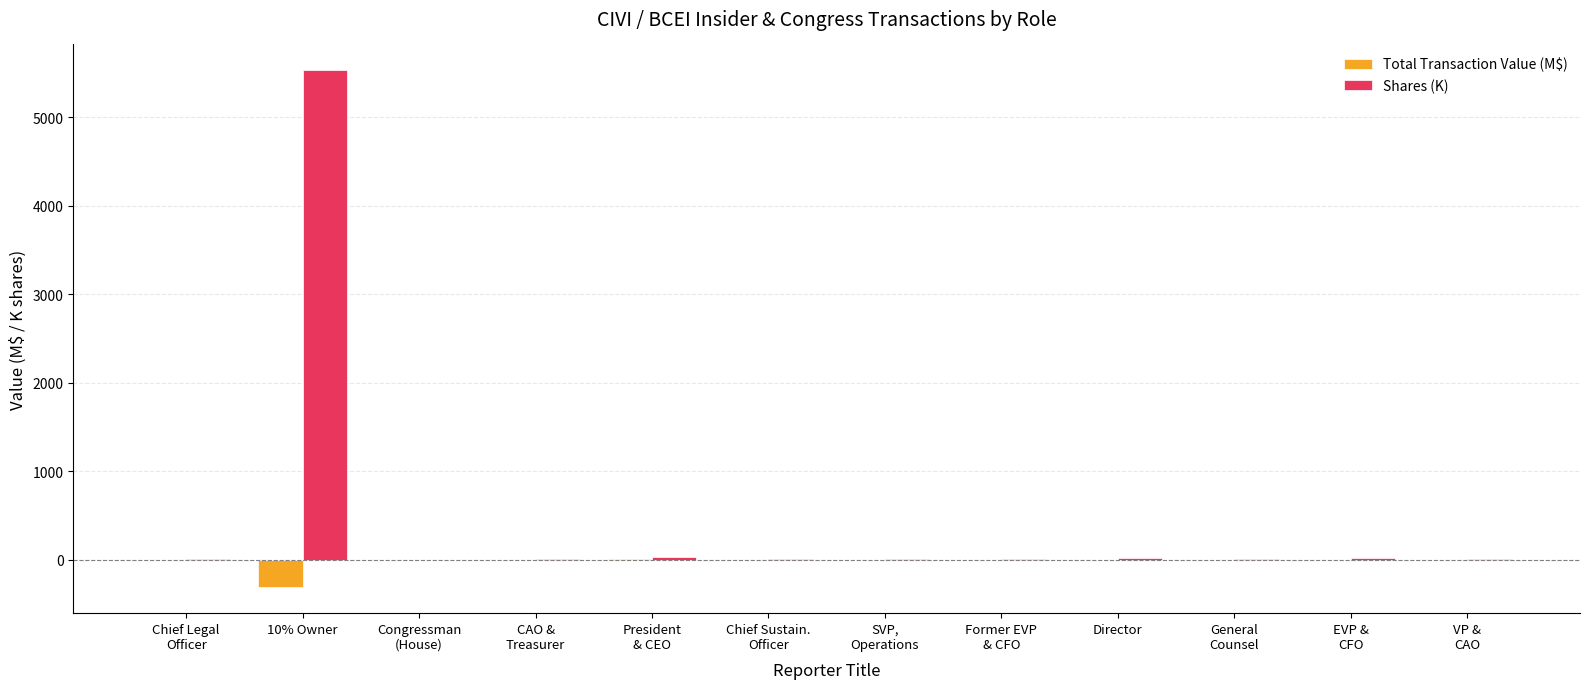

Which label corresponds to the largest value in the chart?

10% Owner